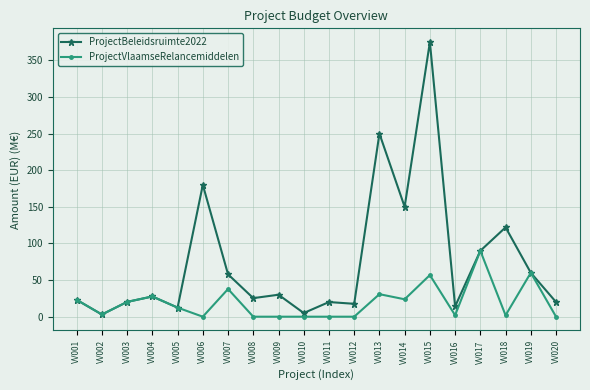

How many values in the ProjectBeleidsruimte2022 series are below 27?

10